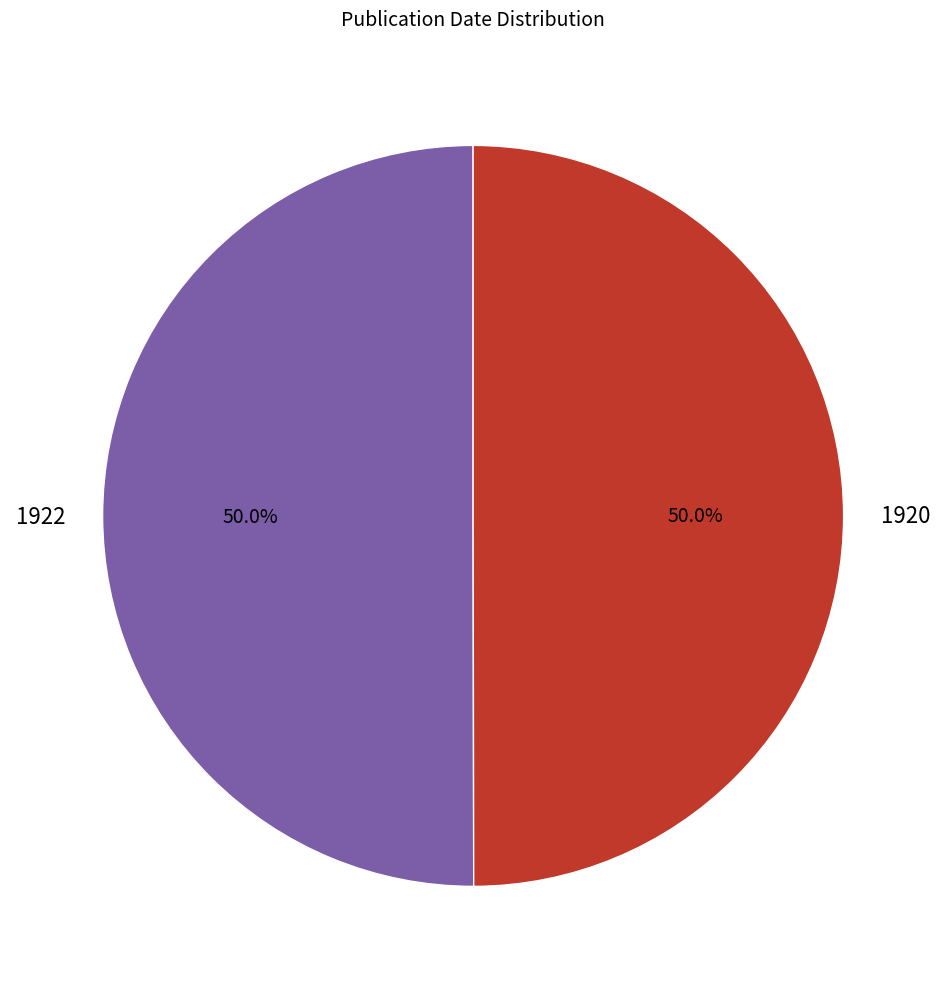

What percentage is NOT represented by 1922?

50.0%